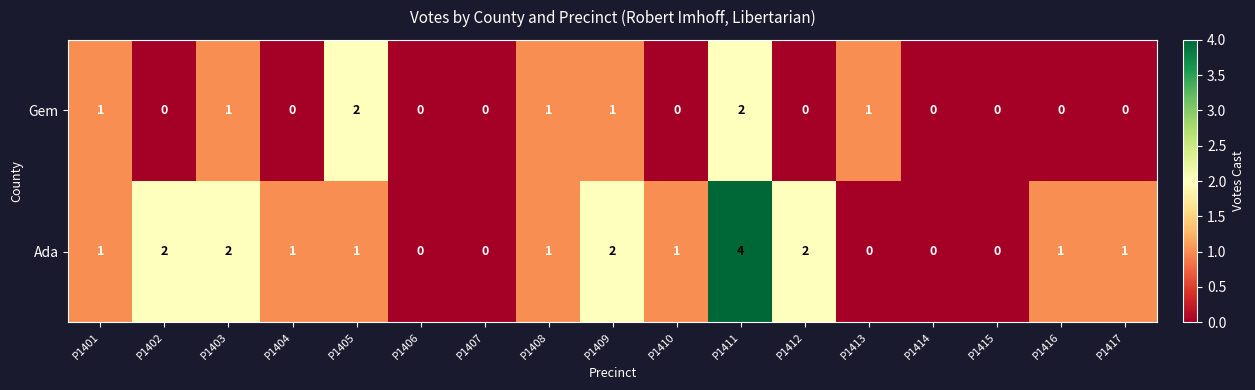

Rank the series by their maximum value, from lowest to highest.

Gem, Ada